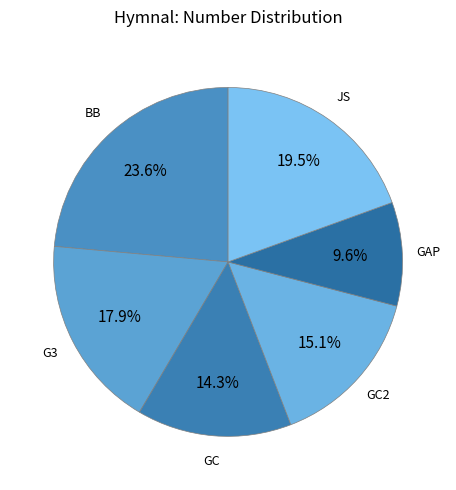

Is there any slice that represents more than half of the pie?

No